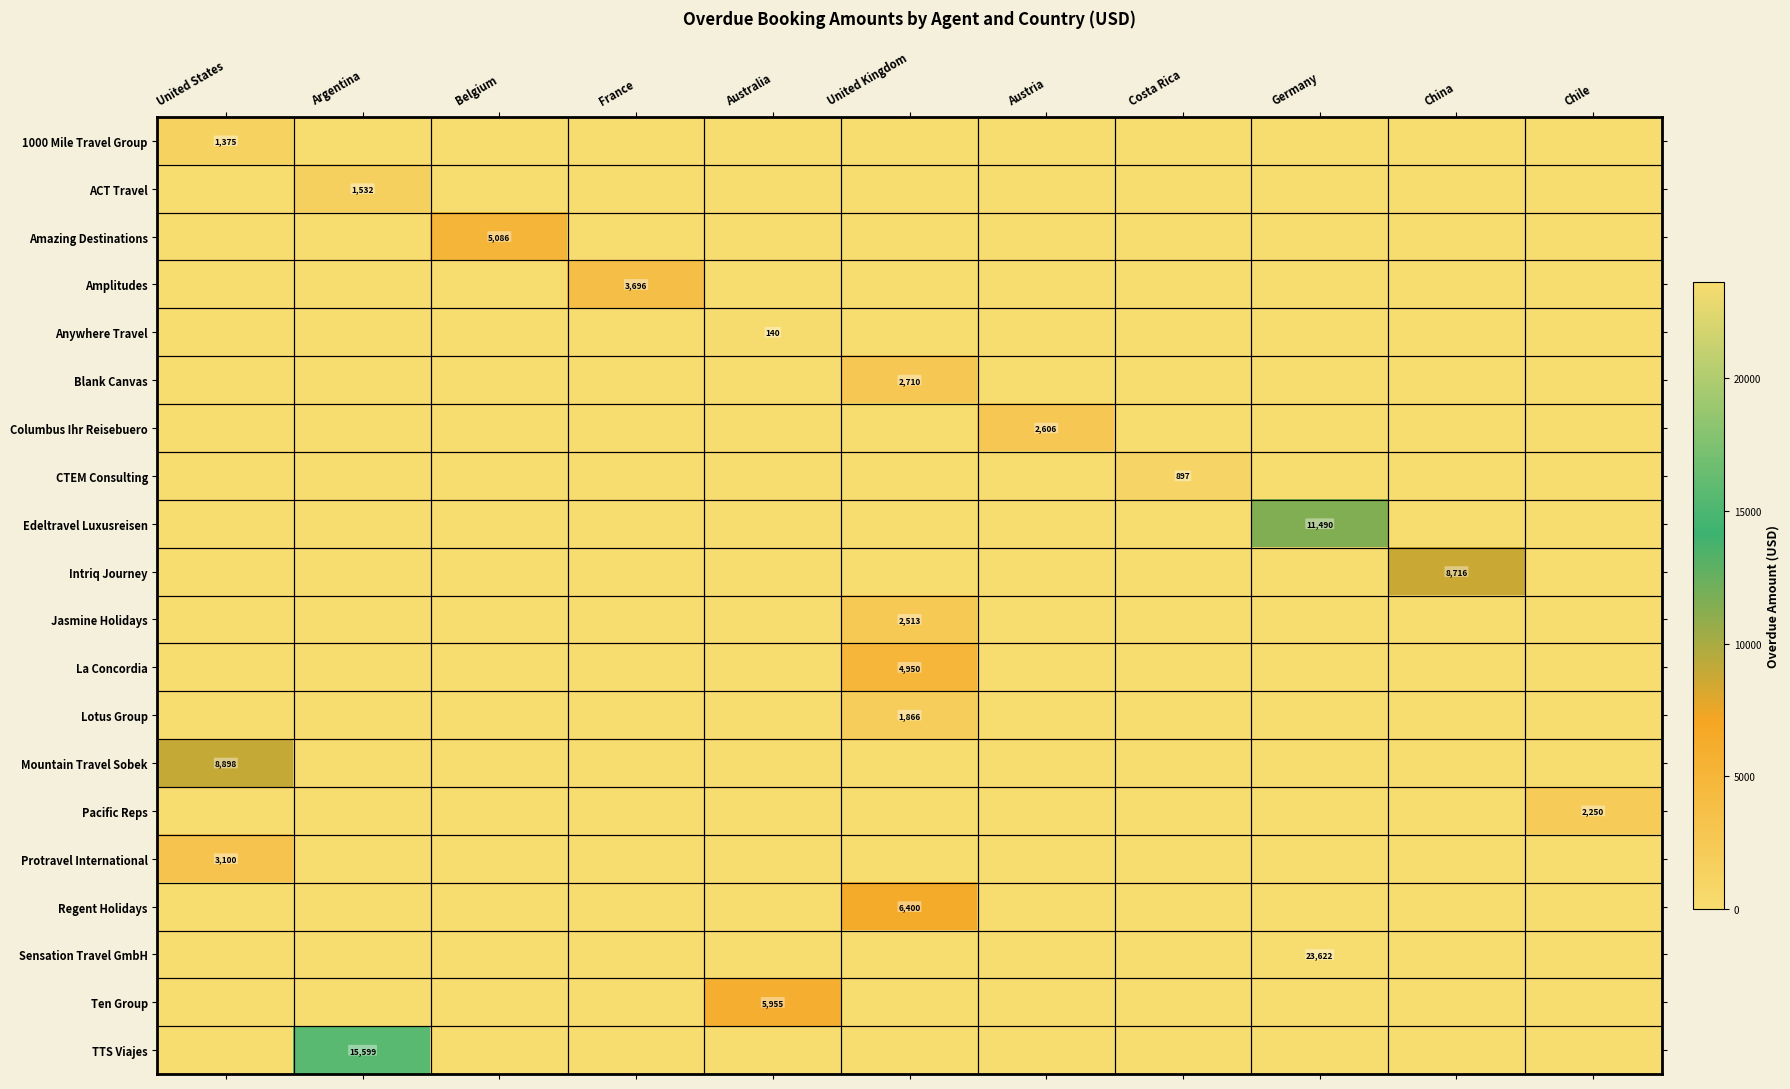

True or false: Protravel International has a value of 3100 at United States.

True